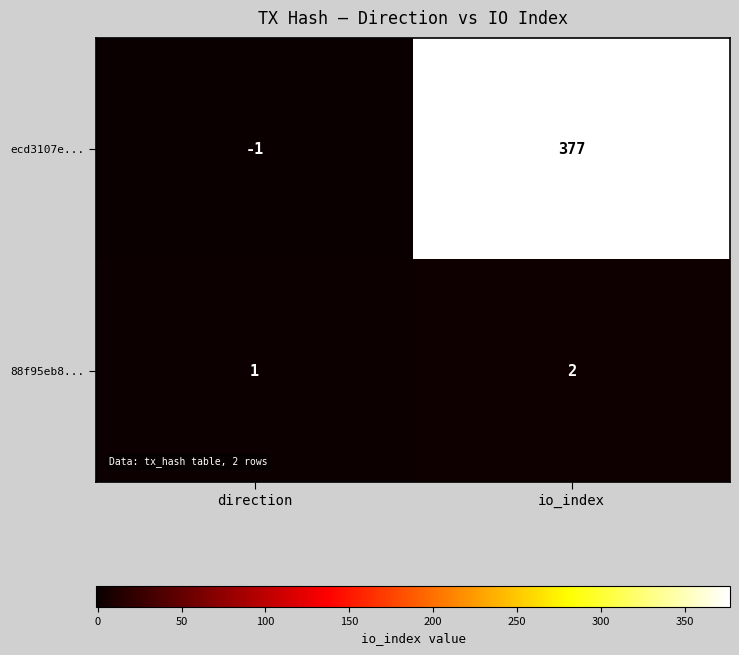

What value does the ecd3107e... series have at io_index?

377